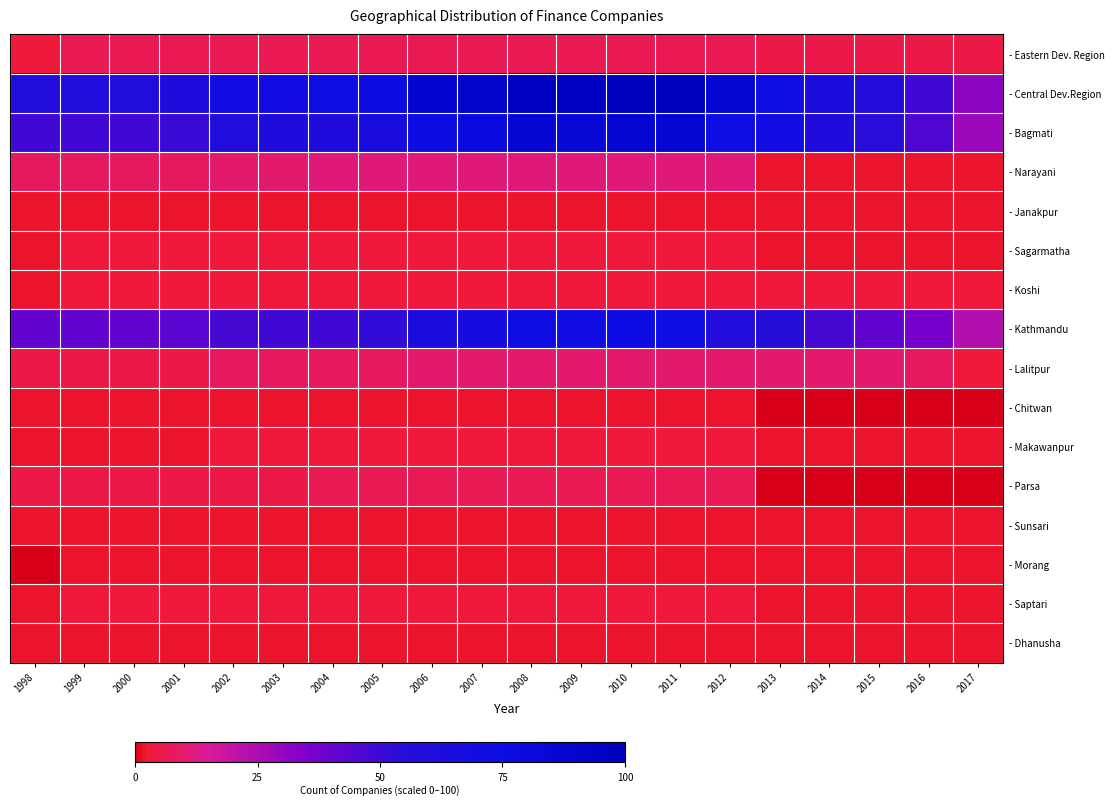

Rank the series by their maximum value, from highest to lowest.

- Central Dev.Region, - Bagmati, - Kathmandu, - Narayani, - Lalitpur, - Eastern Dev. Region, - Parsa, - Sagarmatha, - Koshi, - Makawanpur, - Saptari, - Janakpur, - Chitwan, - Sunsari, - Morang, - Dhanusha